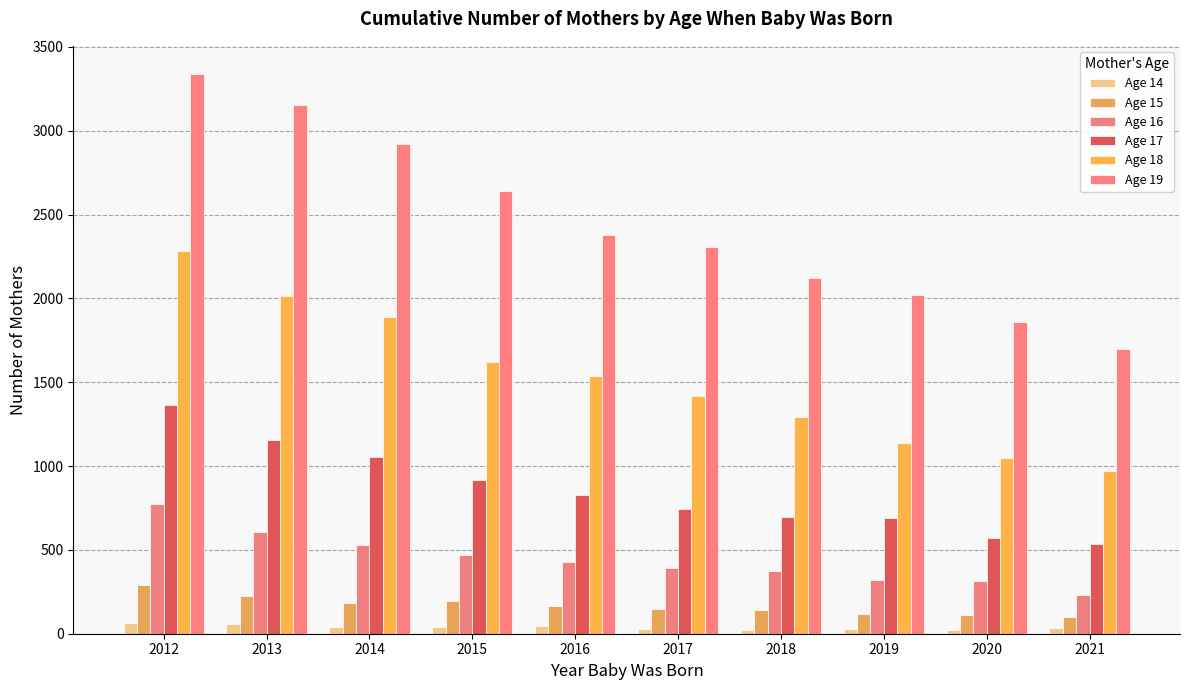

Which series has the largest total across all categories?

Age 19